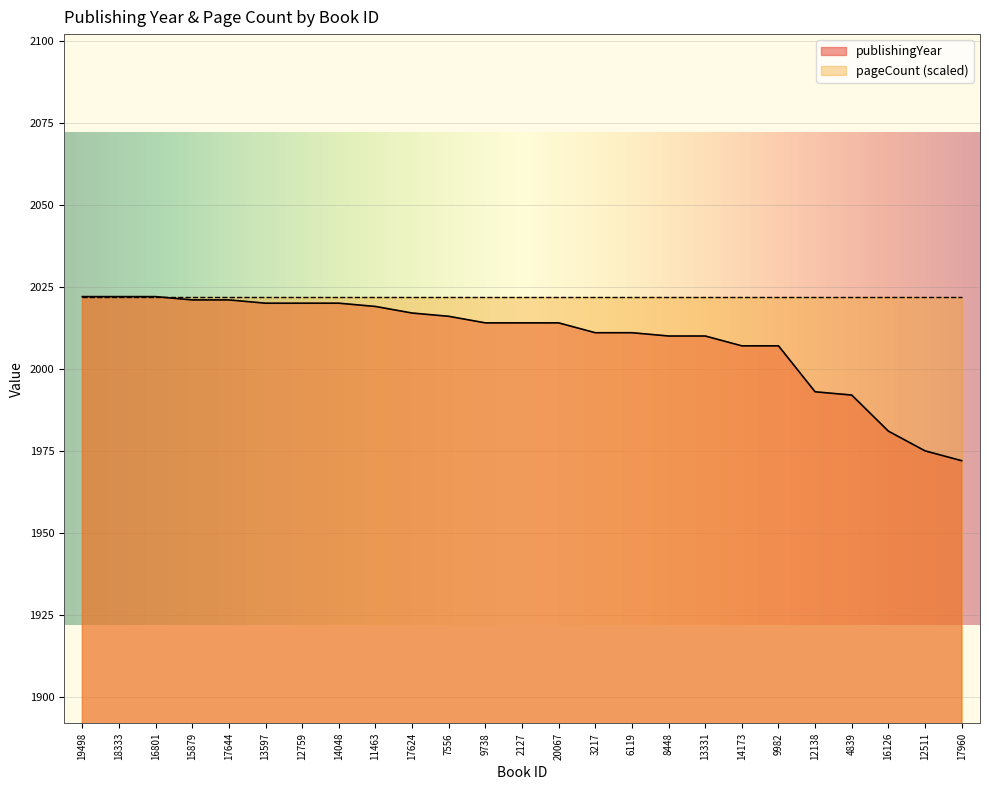

How many data points are above 2014?

11